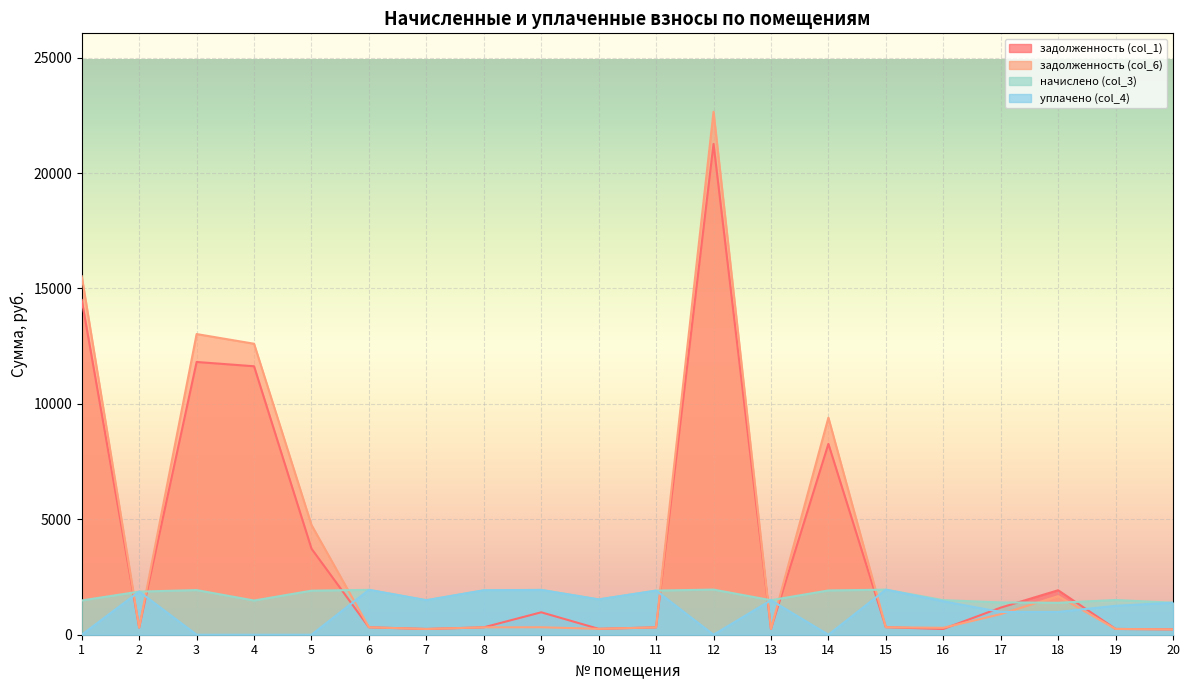

What is the total value across all series at 20?

3234.7